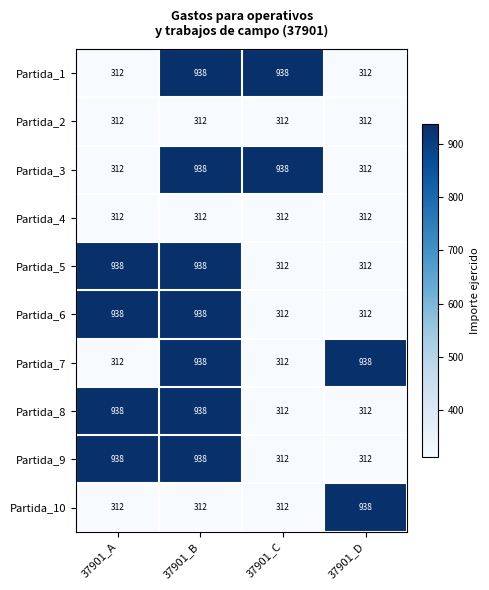

Is it true that Partida_3 equals 938 at 37901_C?

True